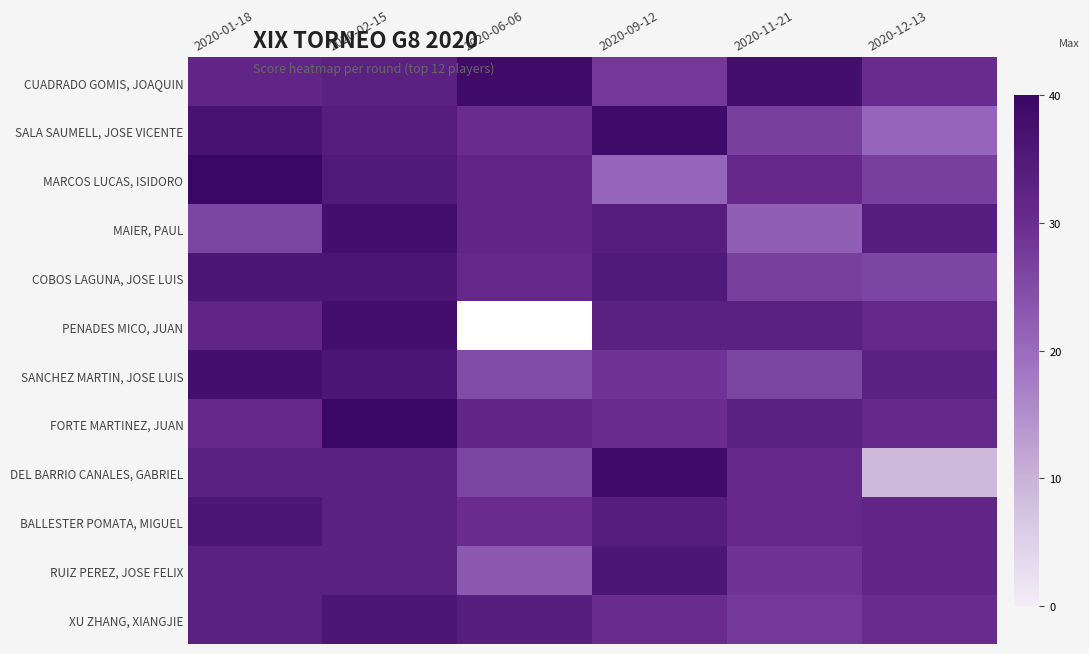

Is it true that COBOS LAGUNA, JOSE LUIS equals 36.0 at 2020-01-18?

True